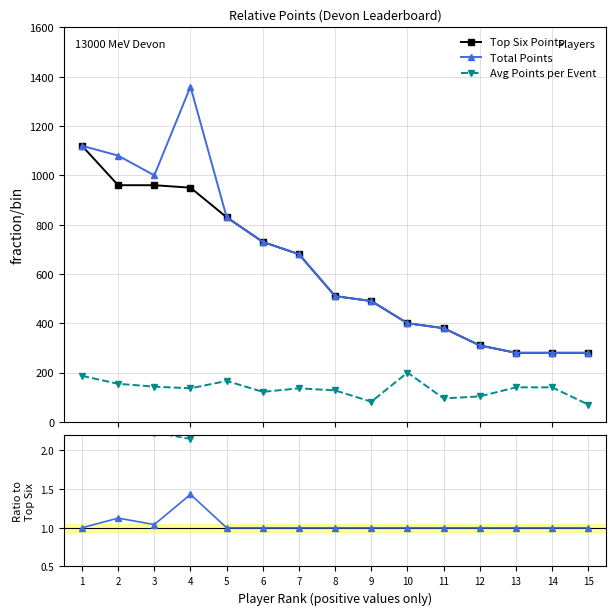

Which category has the lowest value in the Top Six Points series?

13